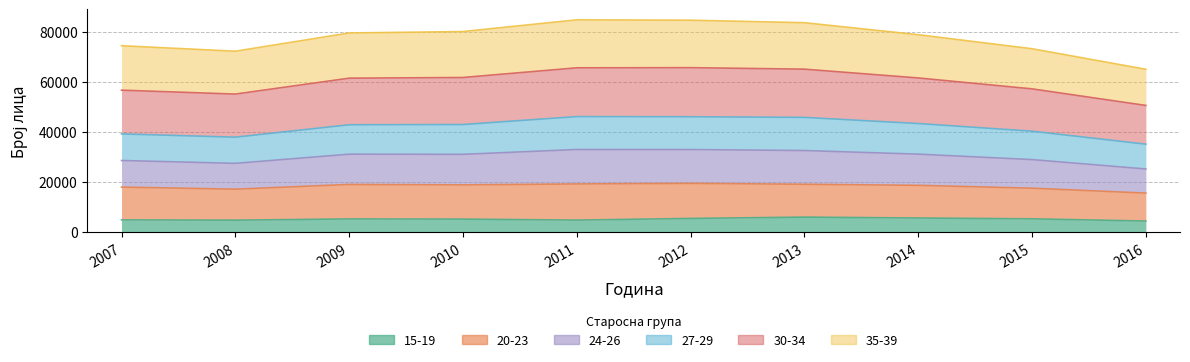

At which category is the sum across all series the highest?

2012